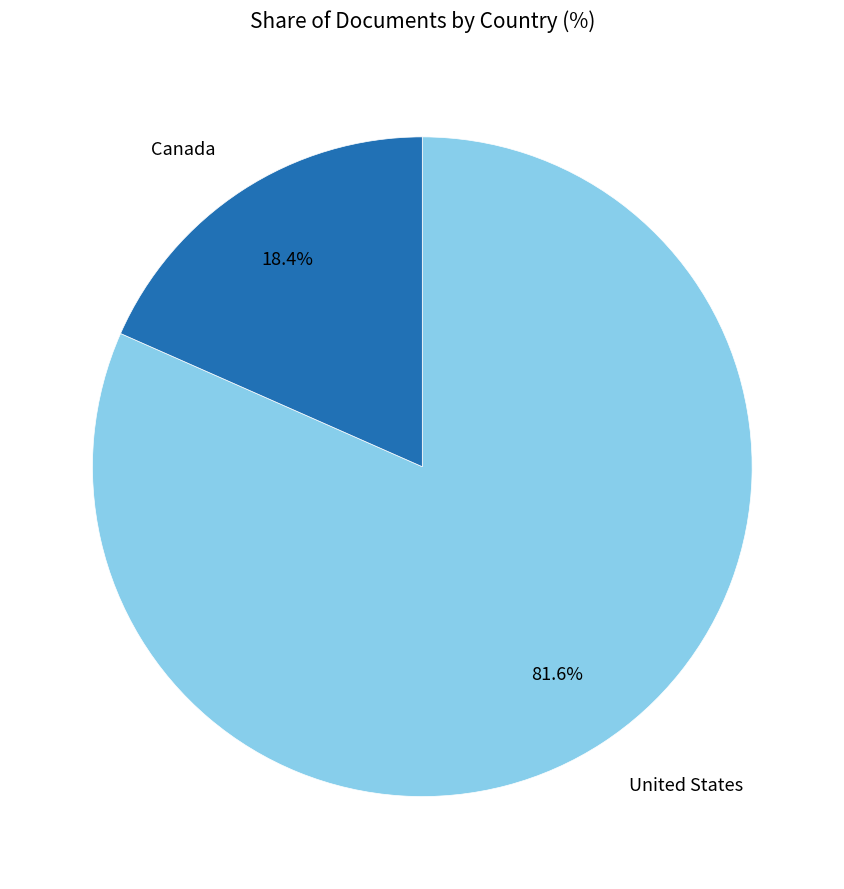

What percentage is the United States slice, to the nearest percent?

82%